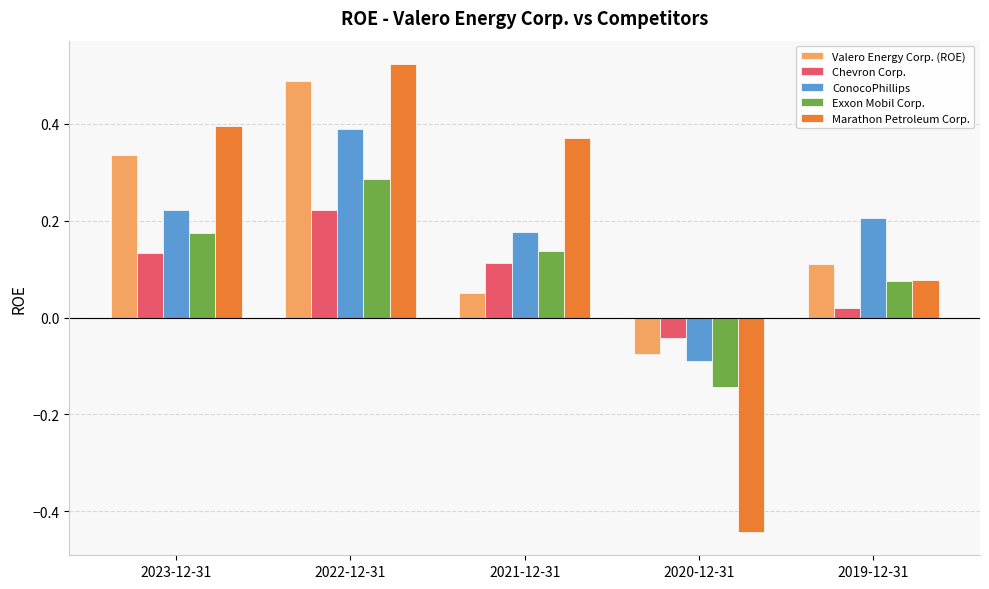

Between 2023-12-31 and 2022-12-31, which series saw the biggest shift?

ConocoPhillips